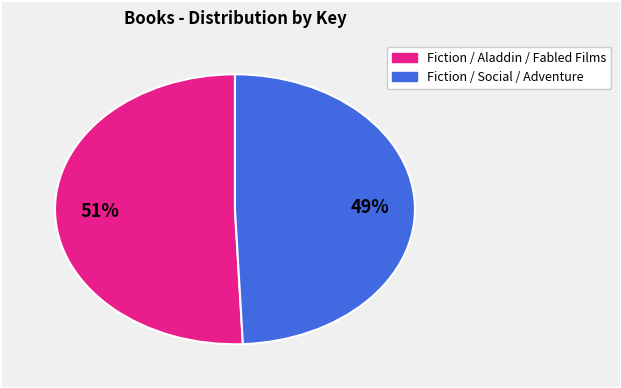

Is there any slice that represents more than half of the pie?

Yes